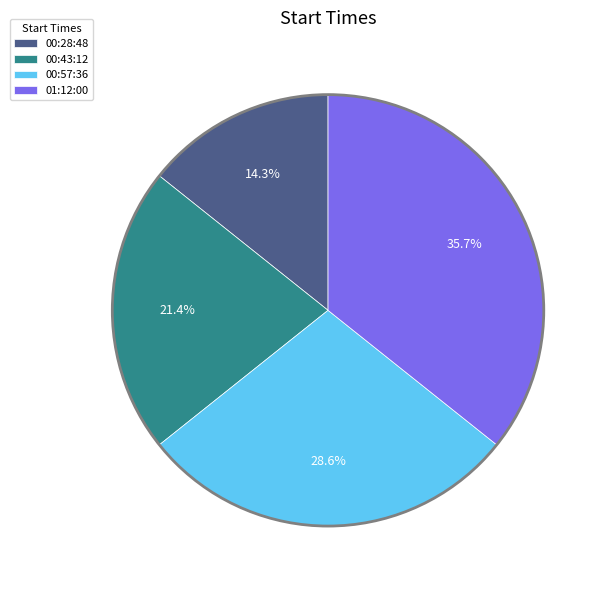

Is there a majority slice in this chart?

No